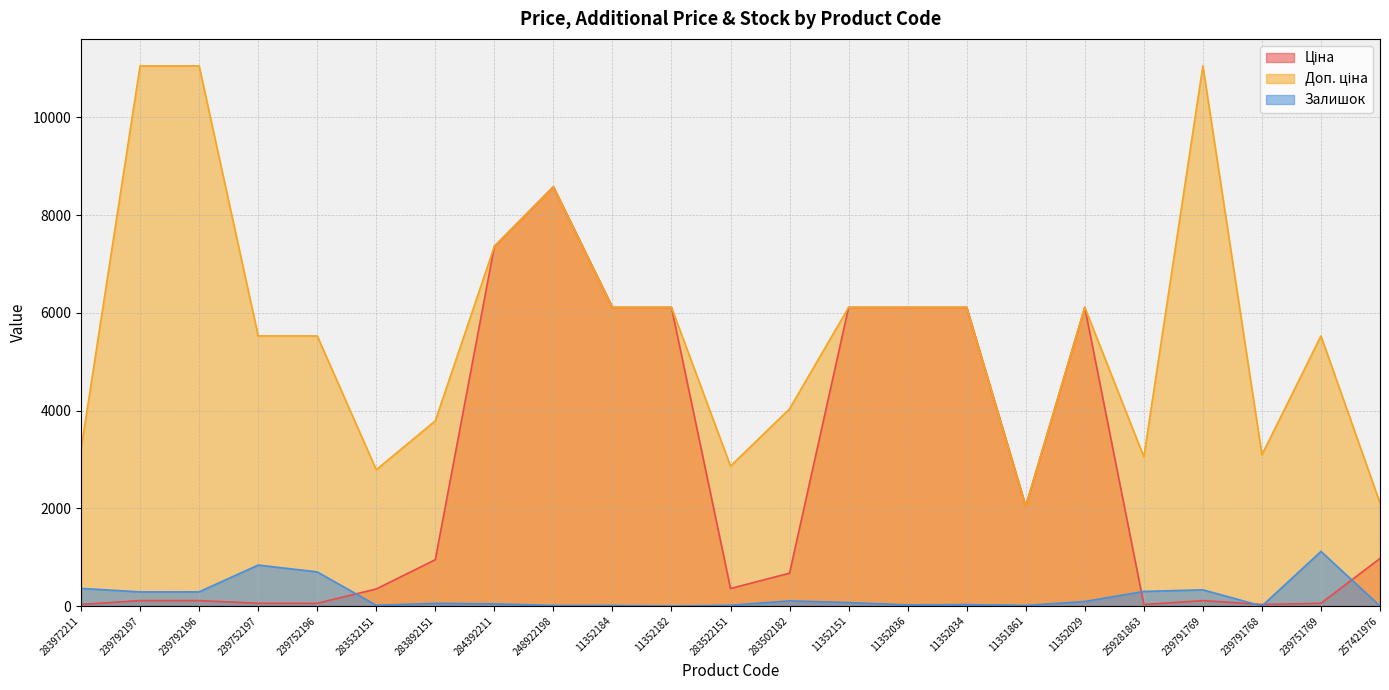

At which label does Доп. ціна reach its minimum?

11351861